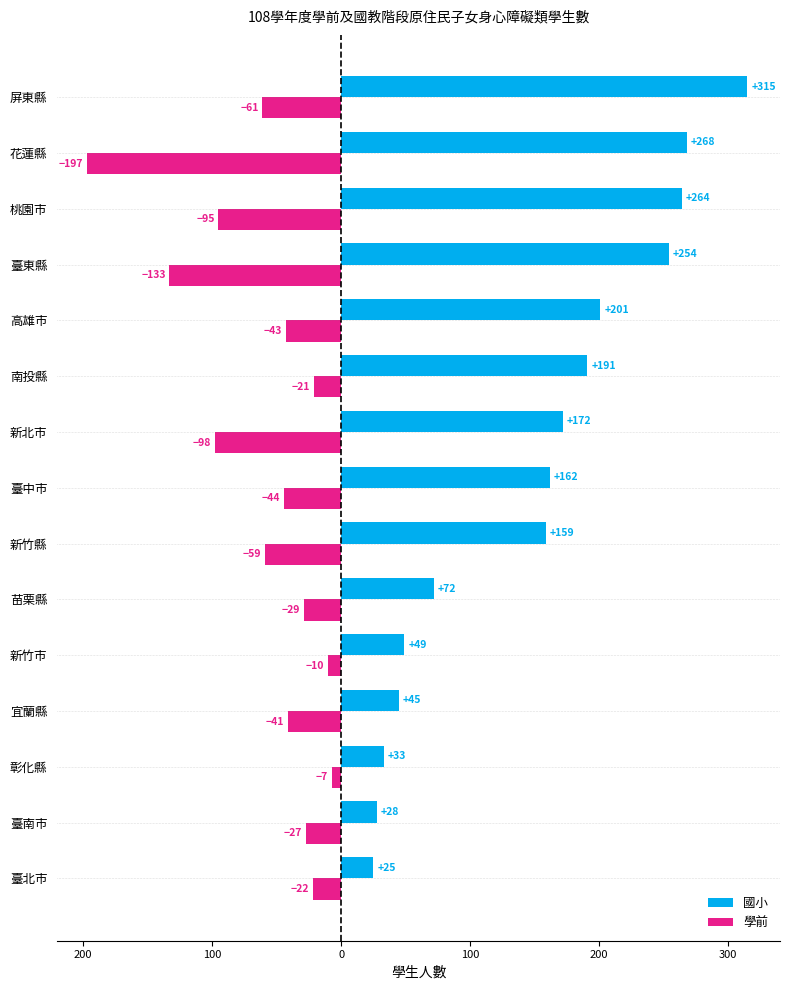

Which series has the widest spread of values?

國小